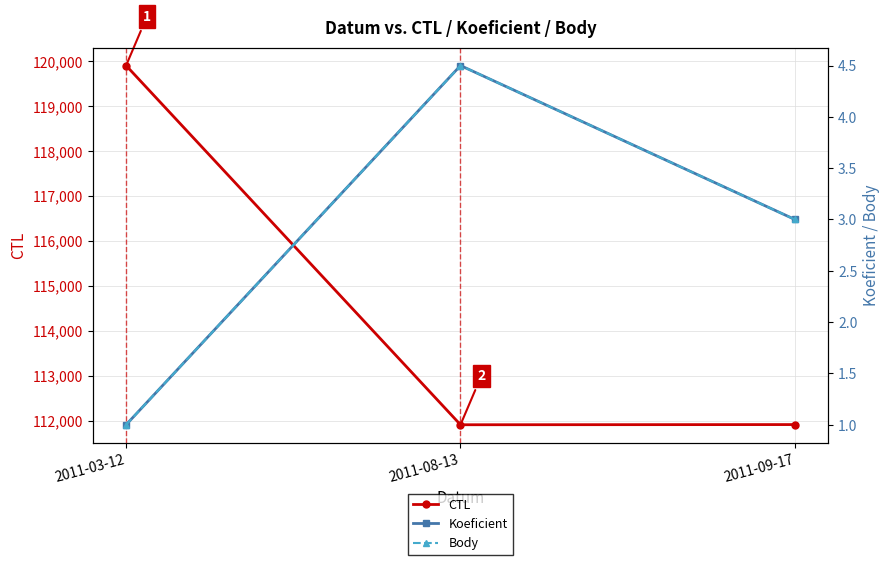

What is the difference between the maximum and second lowest values in the CTL series?

7992